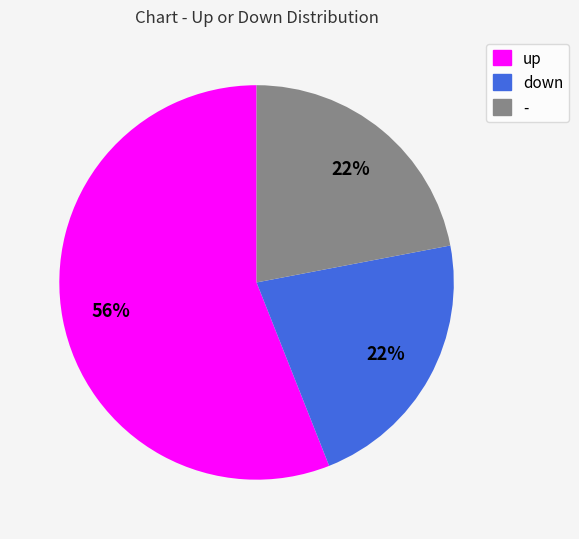

Which slice is the largest?

up